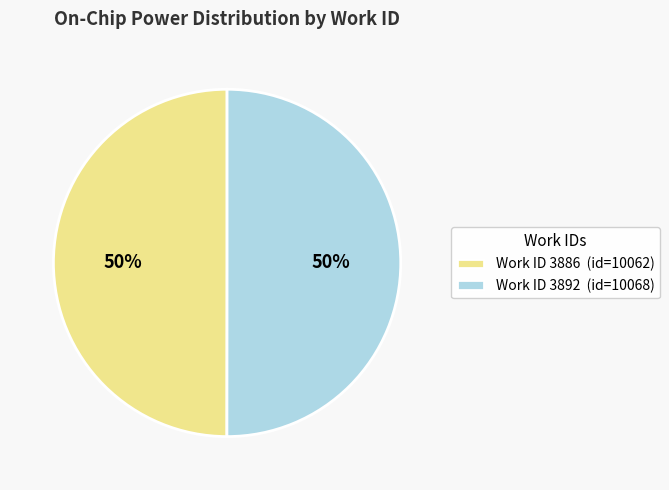

What percentage is the Work ID 3886 (id=10062) slice, to the nearest percent?

50%